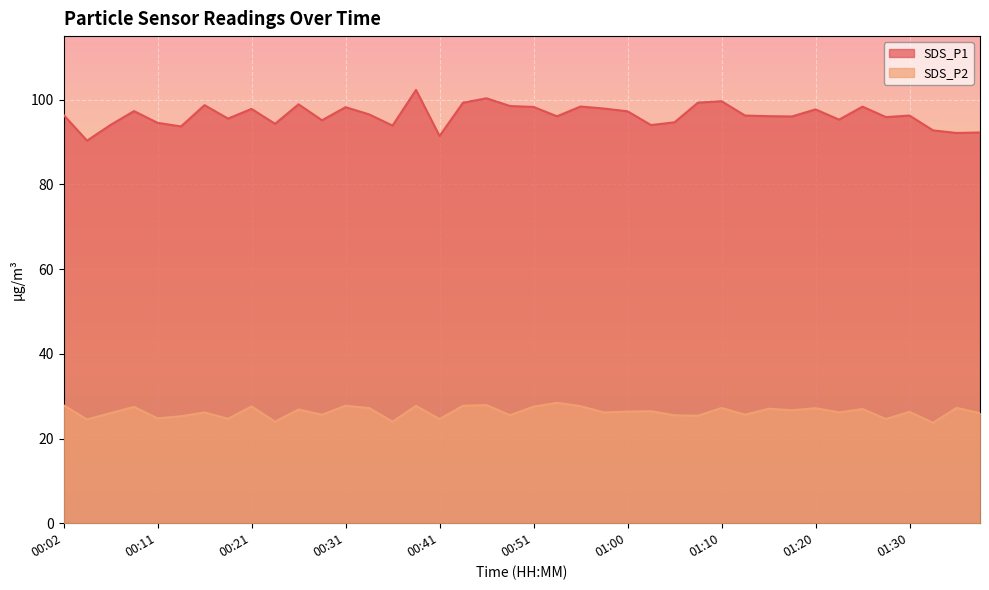

Between 00:24 and 00:11, which is larger?

00:11